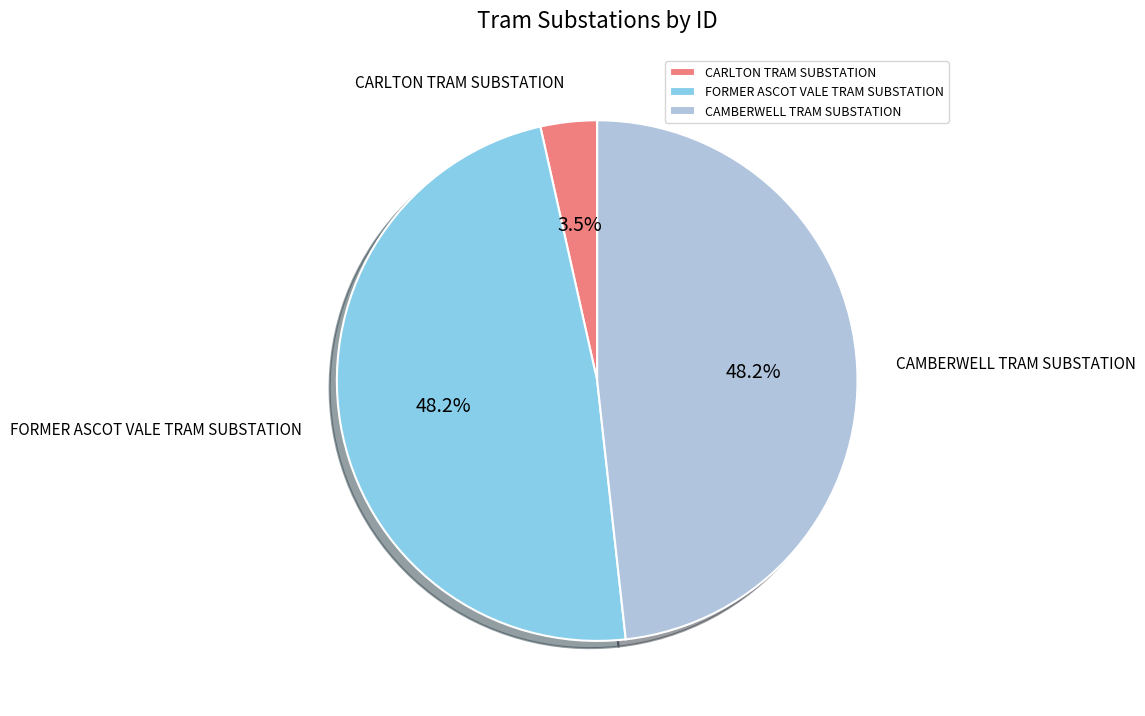

The FORMER ASCOT VALE TRAM SUBSTATION slice represents 48% of the pie. True or false?

True